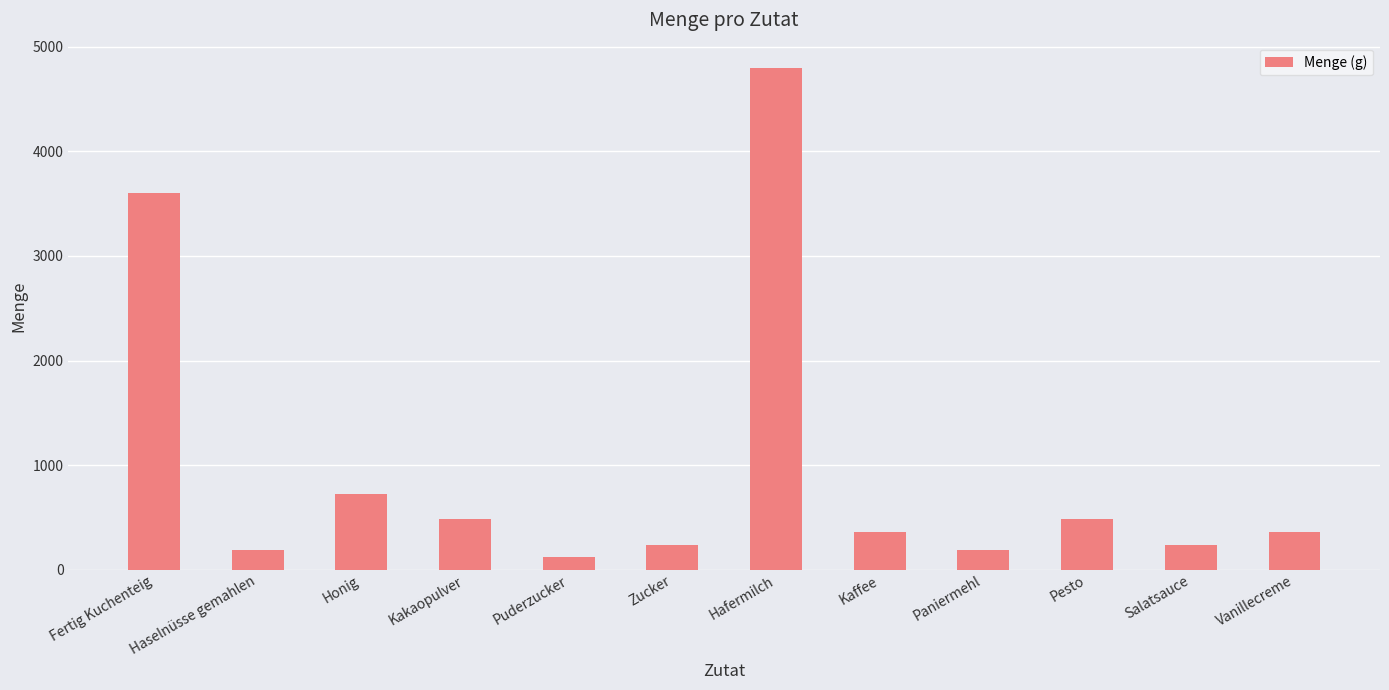

Reading left to right, what are all the values shown in this chart?

3600	192	720	480	120	240	4800	360	192	480	240	360